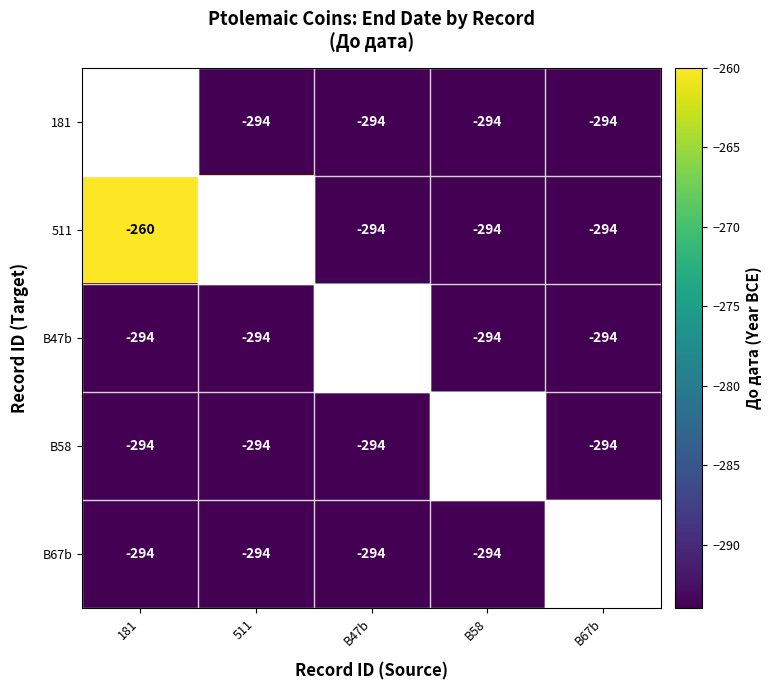

True or false: 511 has a value of -294 at B47b.

True